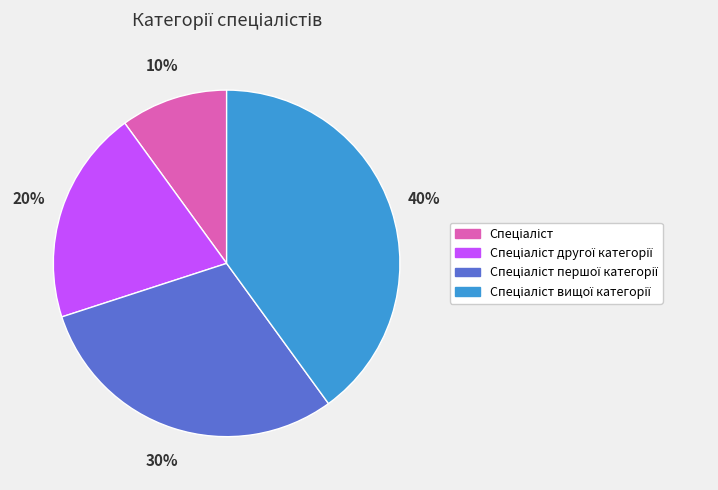

To the nearest percent, what is the average slice percentage?

25%